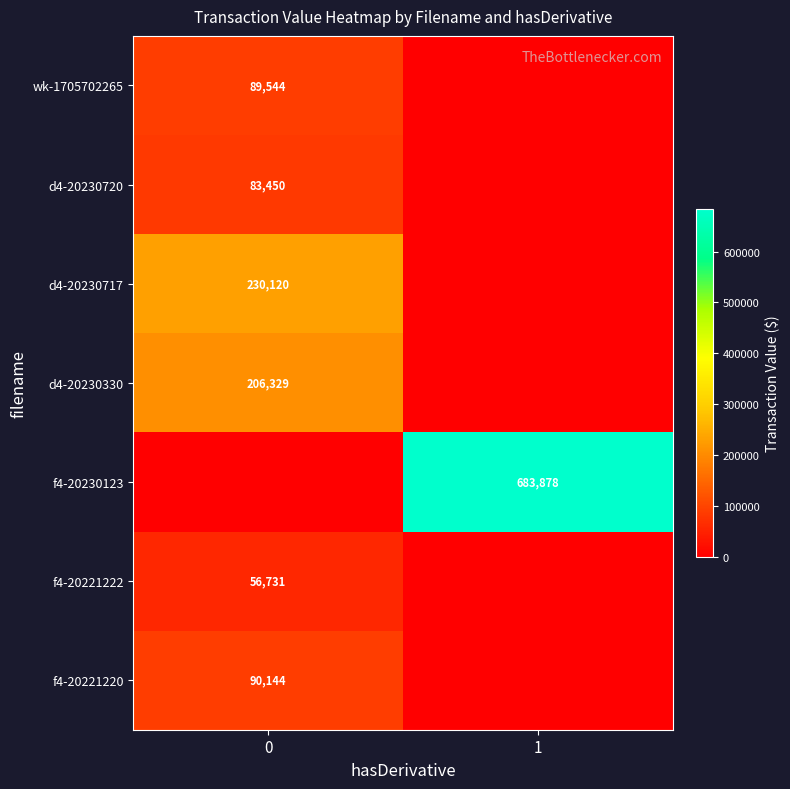

What is the sum of the row_1 values at 1 and 0?

83450